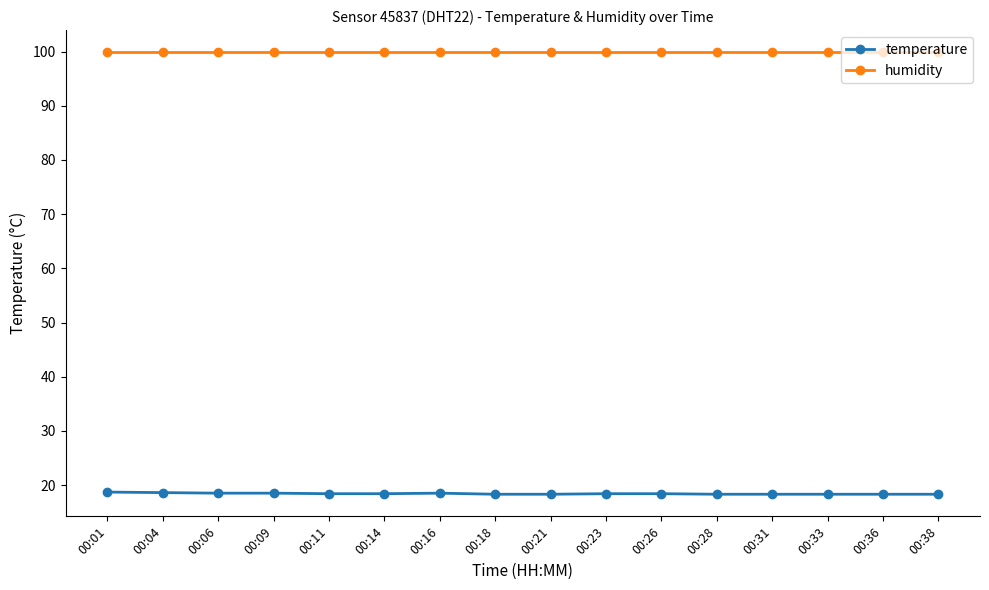

What is the sum of all temperature values?

294.5